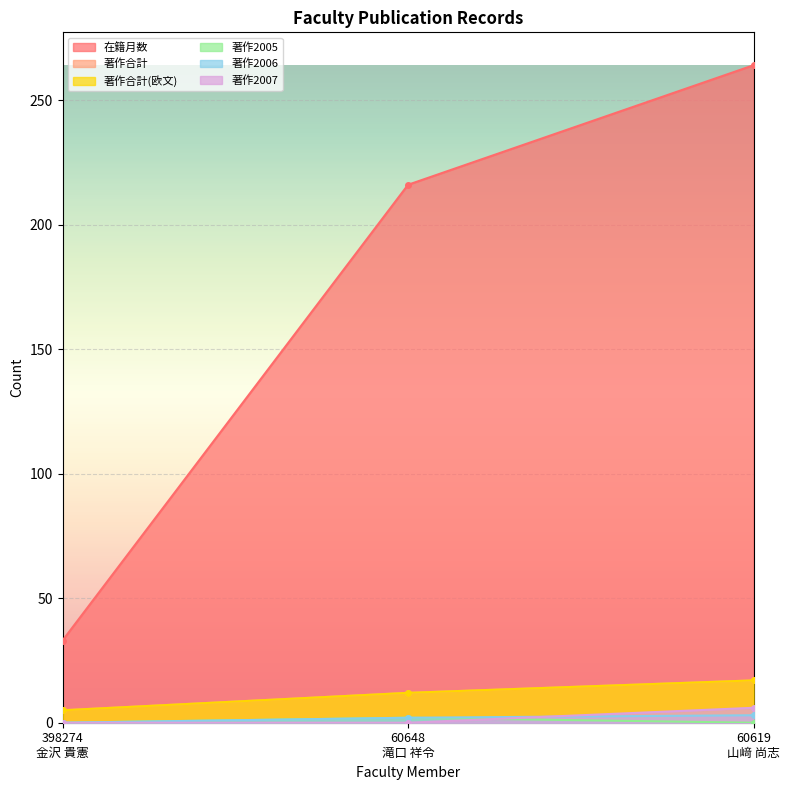

Reading left to right, transcribe all the data shown in this chart.

在籍月数: 33	216	264
著作合計: 5	12	17
著作合計(欧文): 5	12	17
著作2005: 0	2	0
著作2006: 0	2	3
著作2007: 0	0	6